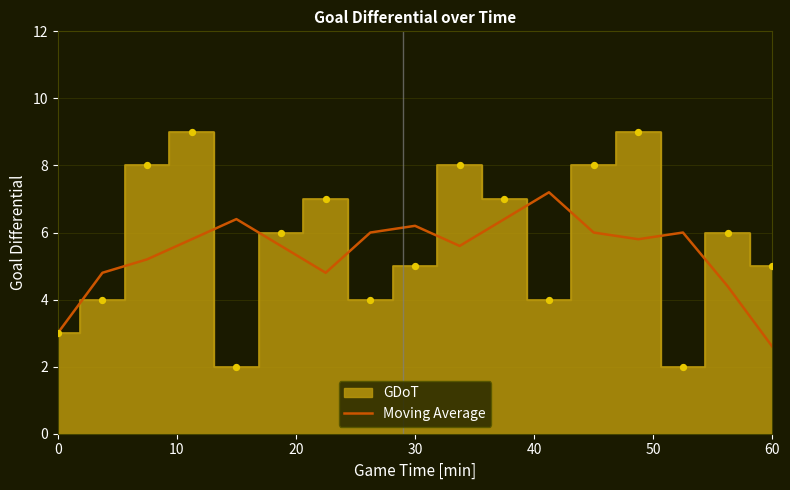

True or false: Moving Average has a value of 3.0 at 0.

True